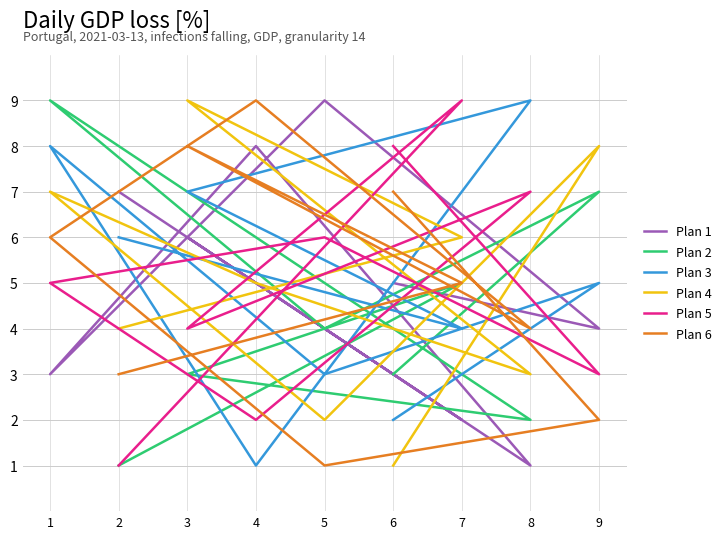

What is the maximum value shown in the chart?

9